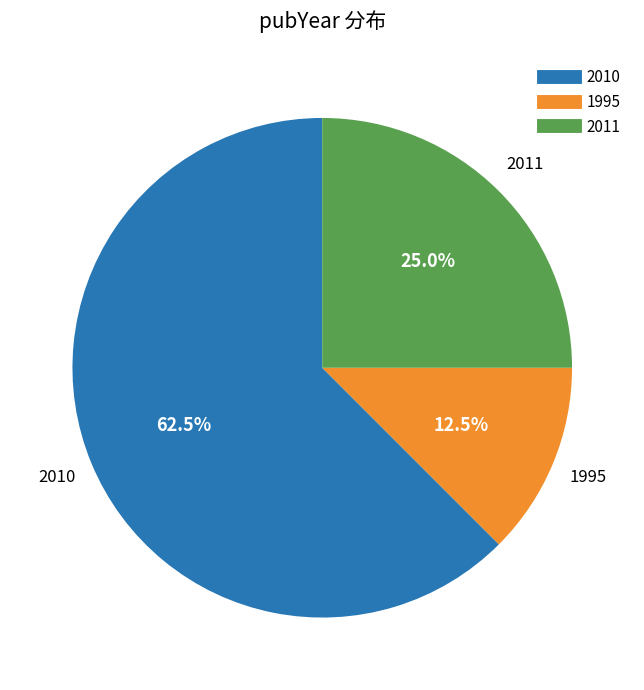

Which category has the smallest portion of the pie?

1995